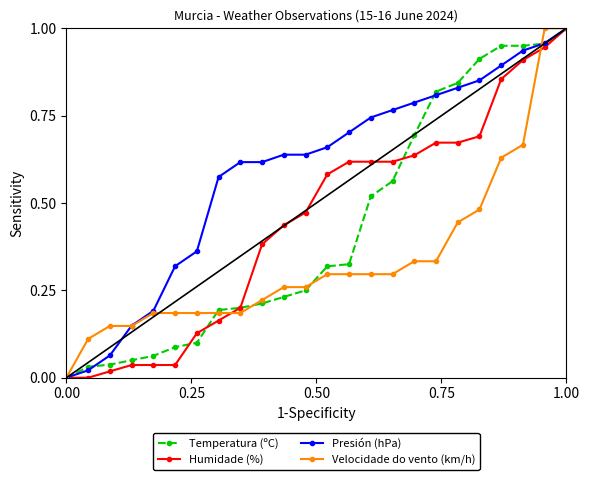

Which series has the largest total across all categories?

Presión (hPa)